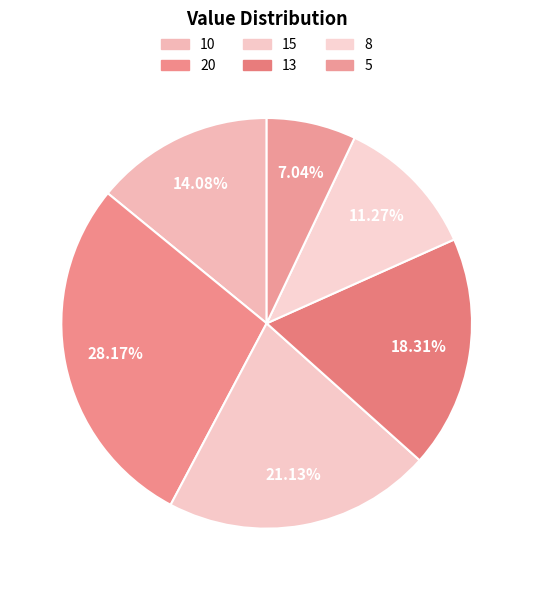

What is the change in value from 15 to 8?

-7